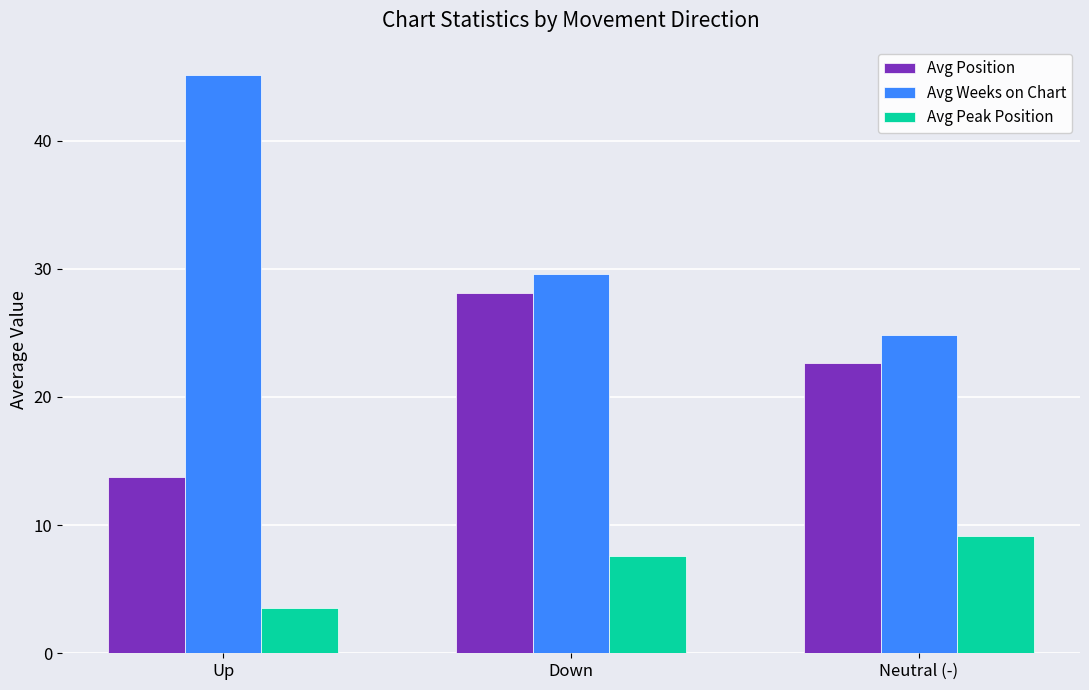

Rank the categories by Avg Weeks on Chart value from lowest to highest.

Neutral (-), Down, Up